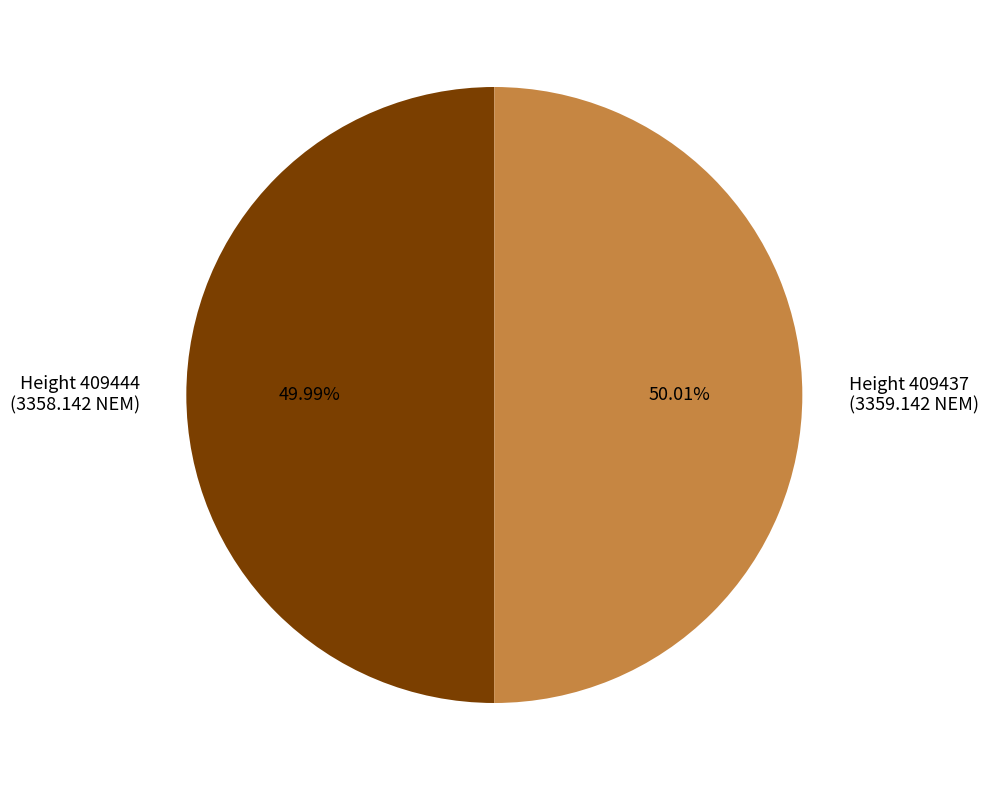

Does any single category account for the majority?

Yes